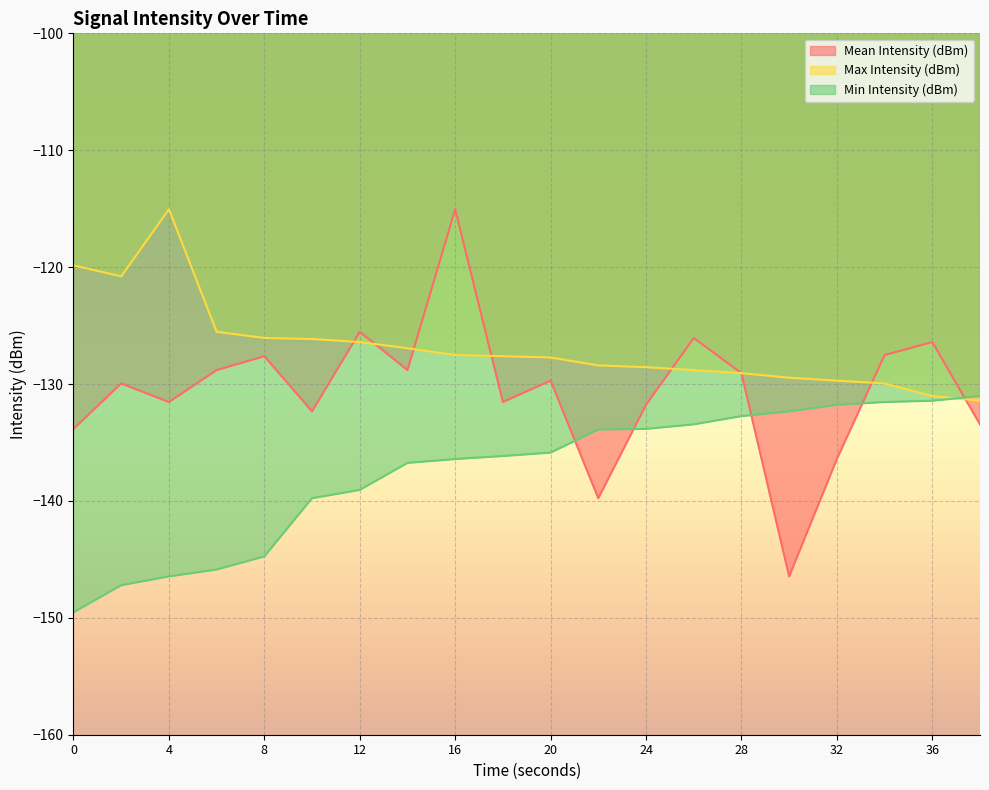

True or false: Mean Intensity (dBm) and Max Intensity (dBm) intersect in this chart.

True